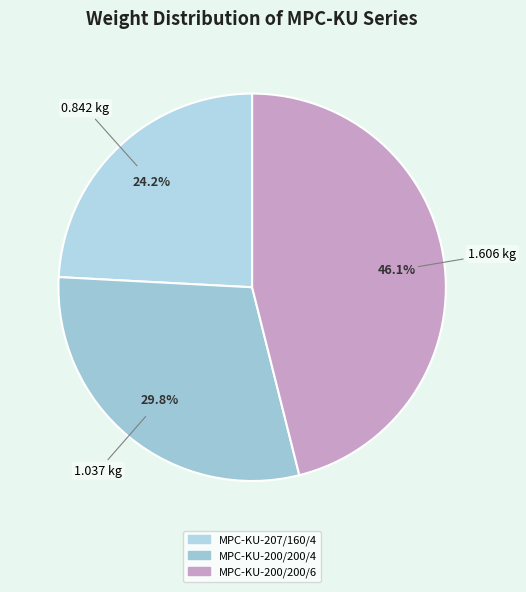

Approximately how many times larger is the value at MPC-KU-207/160/4 compared to MPC-KU-200/200/4?

0.8